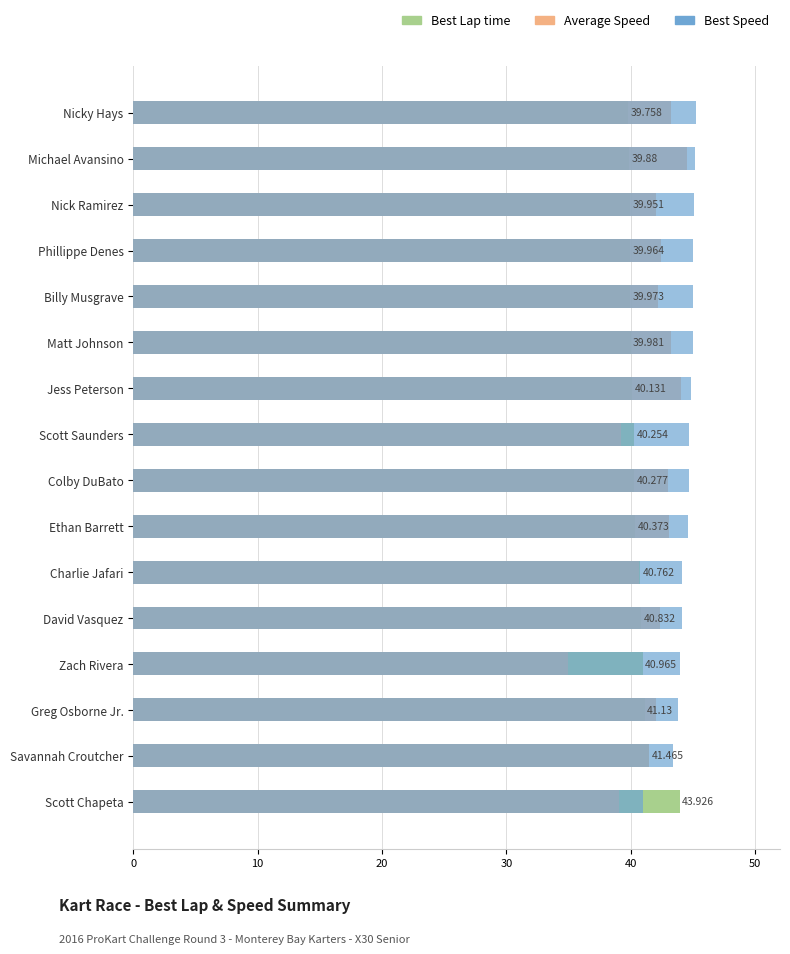

How many bars are there in each group?

3